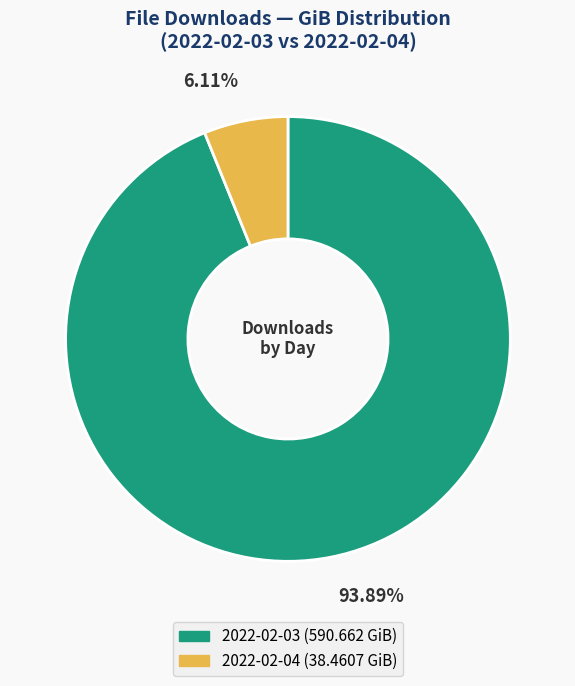

Rank the categories by value from lowest to highest.

2022-02-04, 2022-02-03